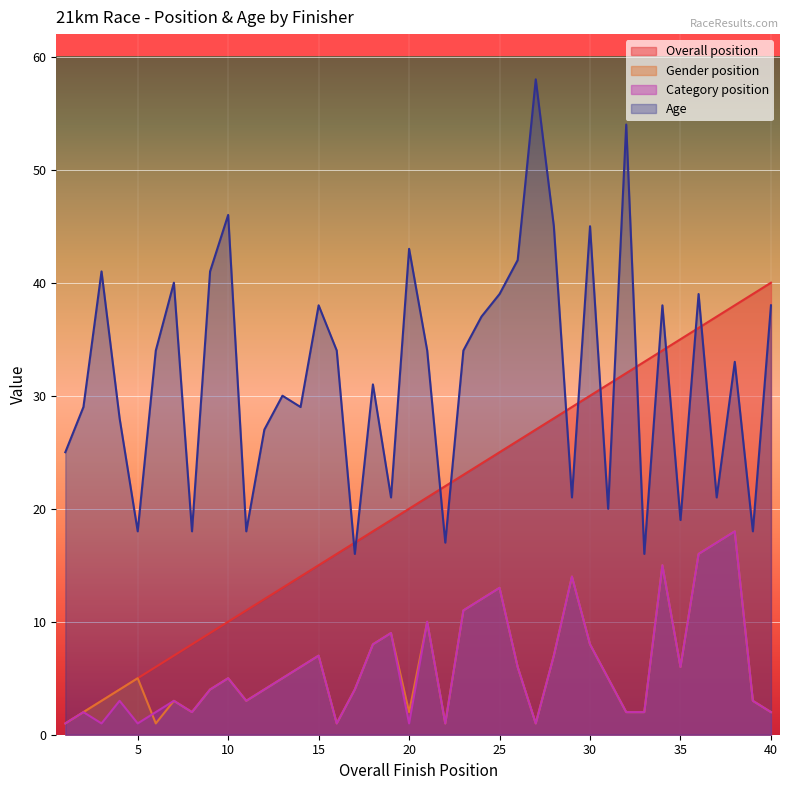

What is the sum of the Gender position values at 11 and 20?

5